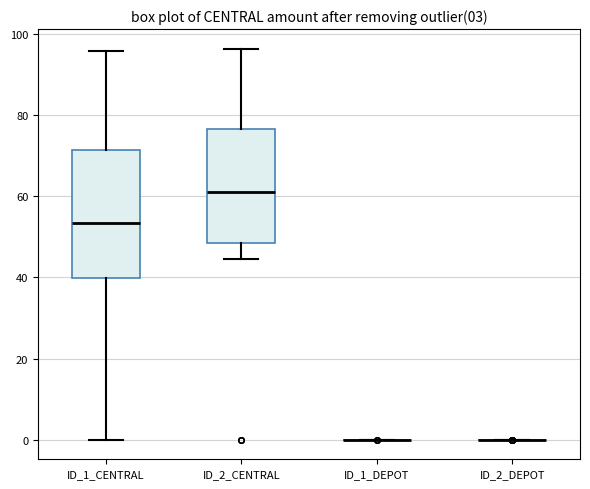

Comparing the boxes themselves (not the whiskers), which one is the tallest?

ID_1_CENTRAL